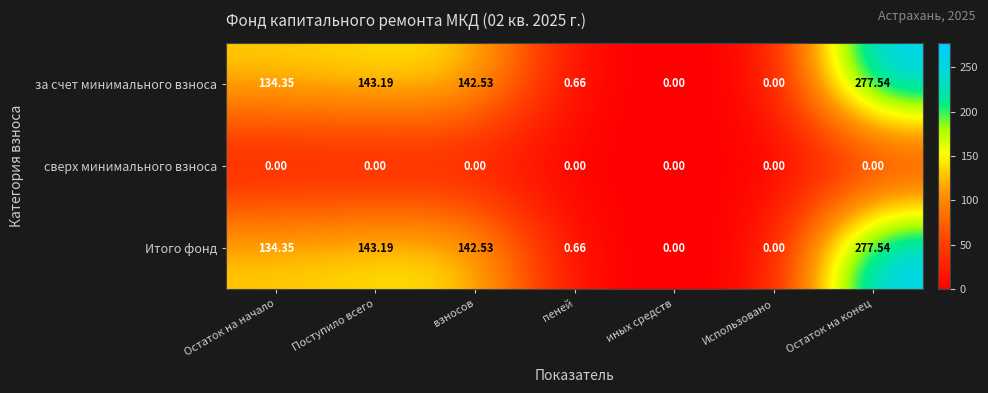

How many categories are shown in the chart?

7